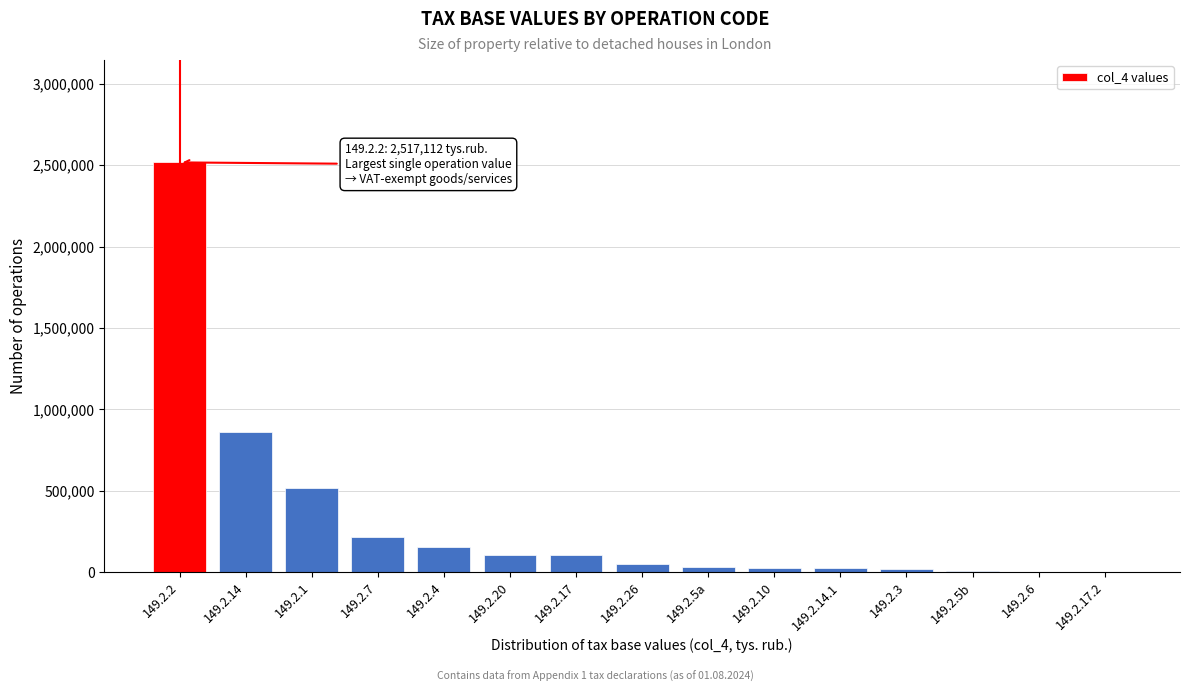

Where is the data nearest to the value 1258929?

149.2.14